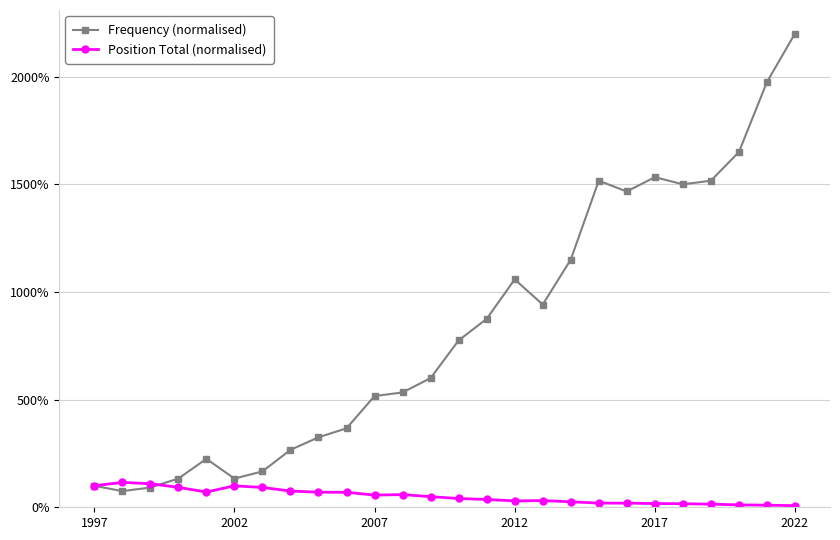

List the series in order of their peak value, highest first.

Frequency (normalised), Position Total (normalised)